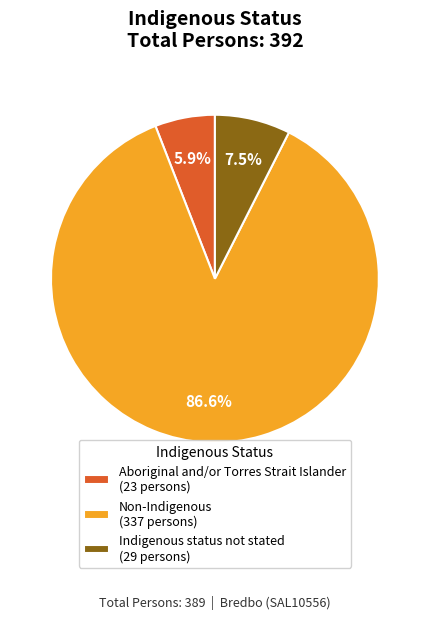

To the nearest percent, what is the combined percentage of Aboriginal and/or Torres Strait Islander and Indigenous status not stated?

13%